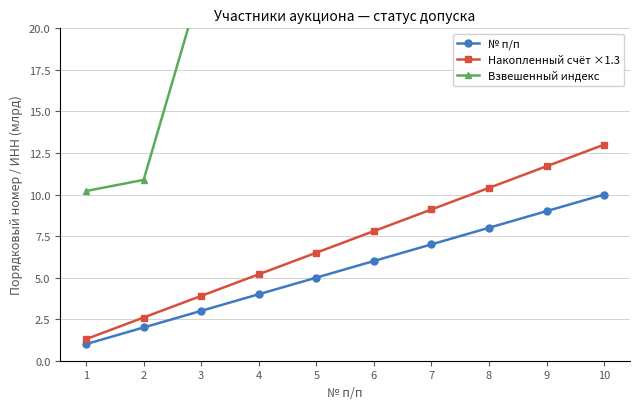

List the labels in order of Накопленный счёт ×1.3 value, largest first.

10, 9, 8, 7, 6, 5, 4, 3, 2, 1